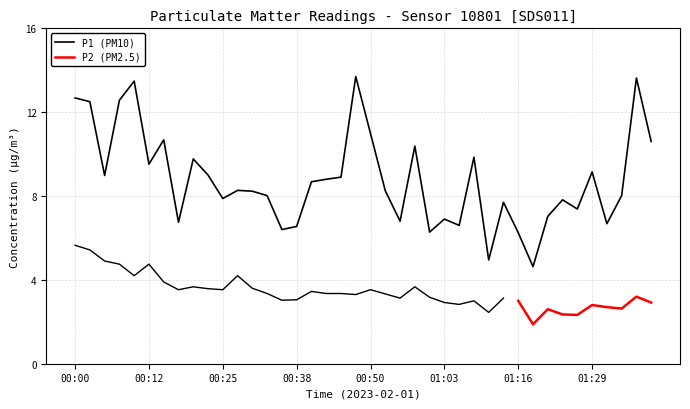

True or false: the data has more than 0 interior local peaks.

True